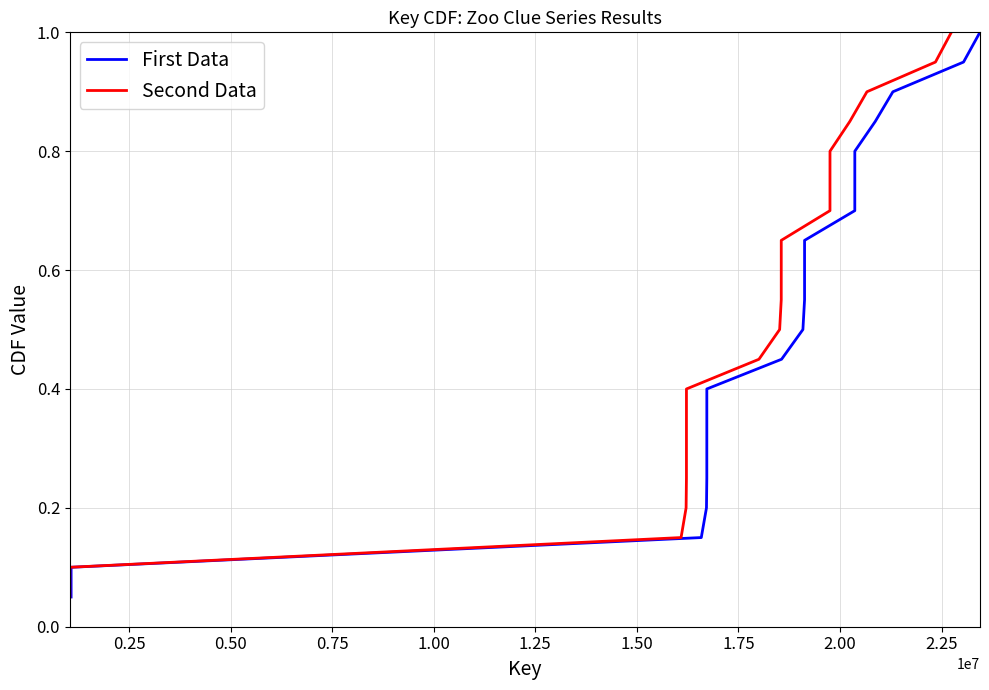

How many series are shown in this chart?

2